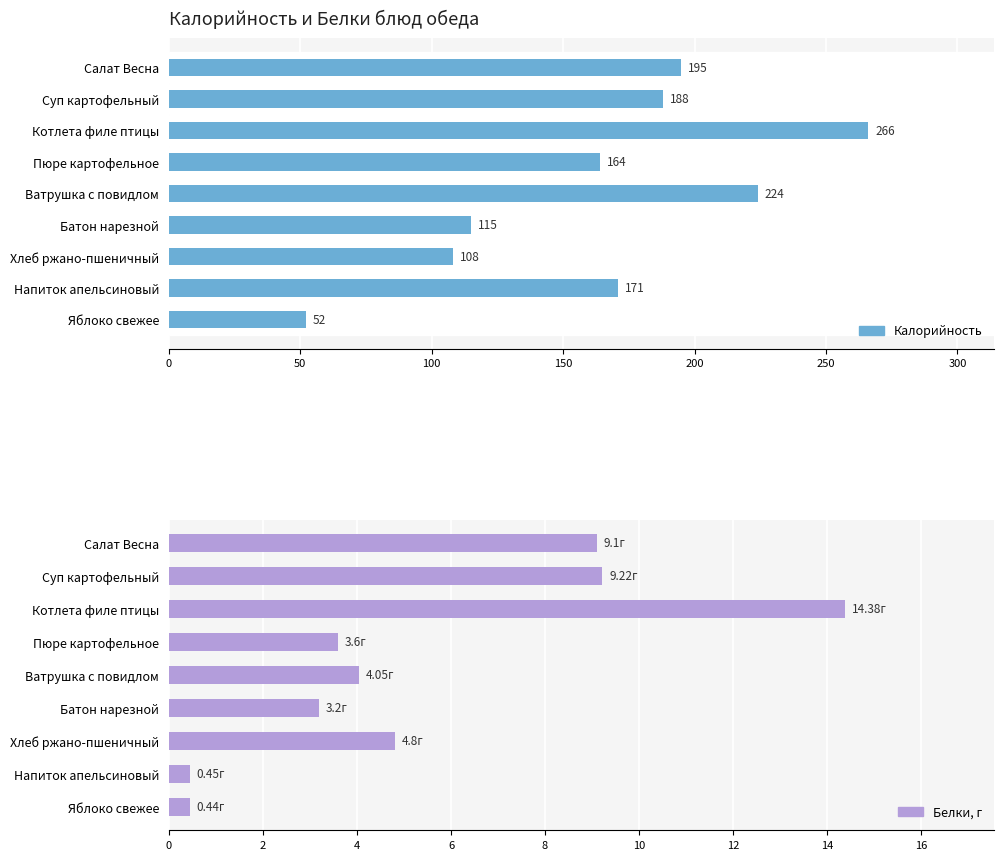

True or false: Белки has a value of 5.9 at Пюре картофельное.

False